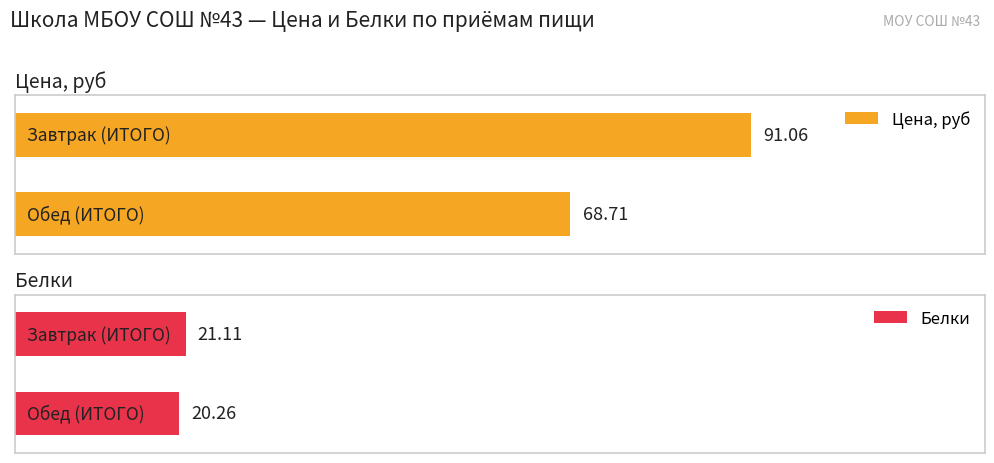

What position from the left is Обед (ИТОГО)?

2